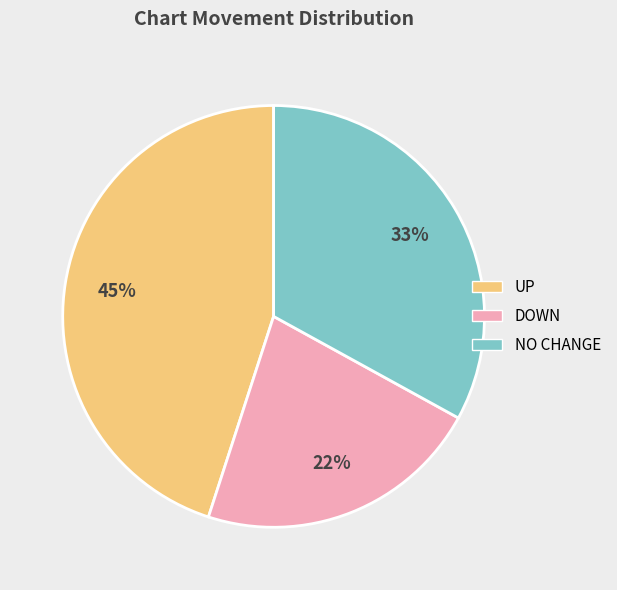

To the nearest percent, what is the difference between the largest and smallest slice percentages?

23%